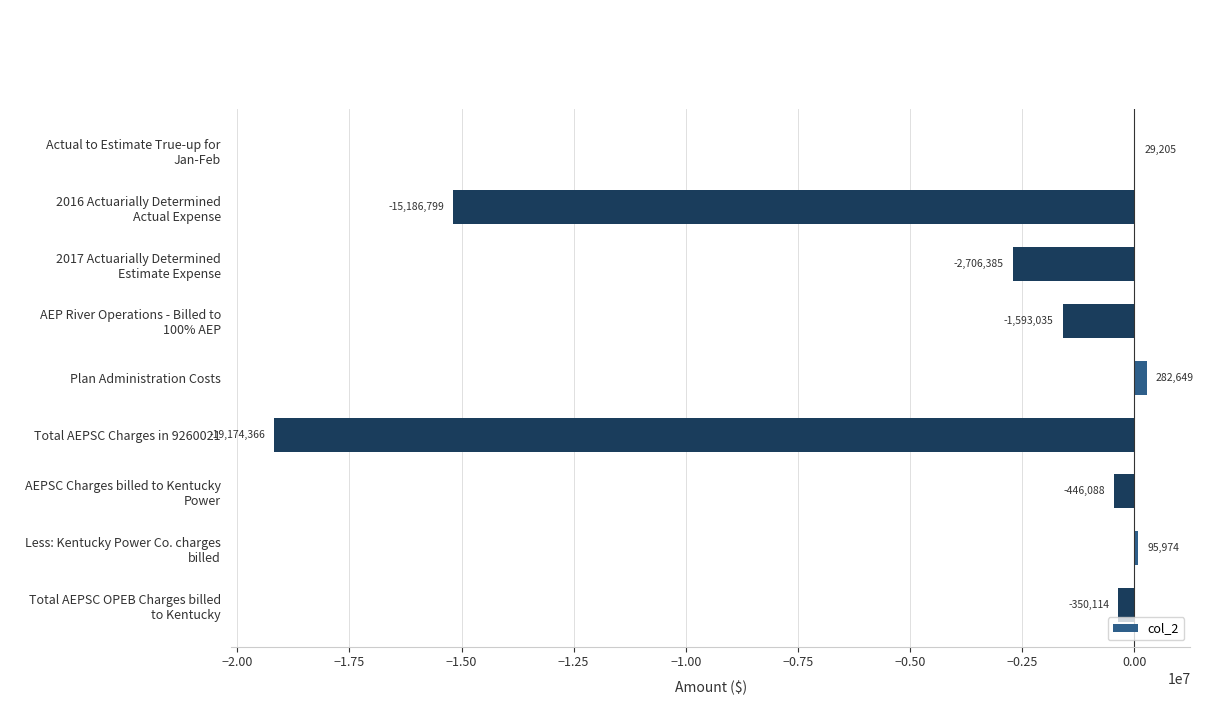

Where is the data nearest to the value -9445858?

2016 Actuarially Determined
Actual Expense